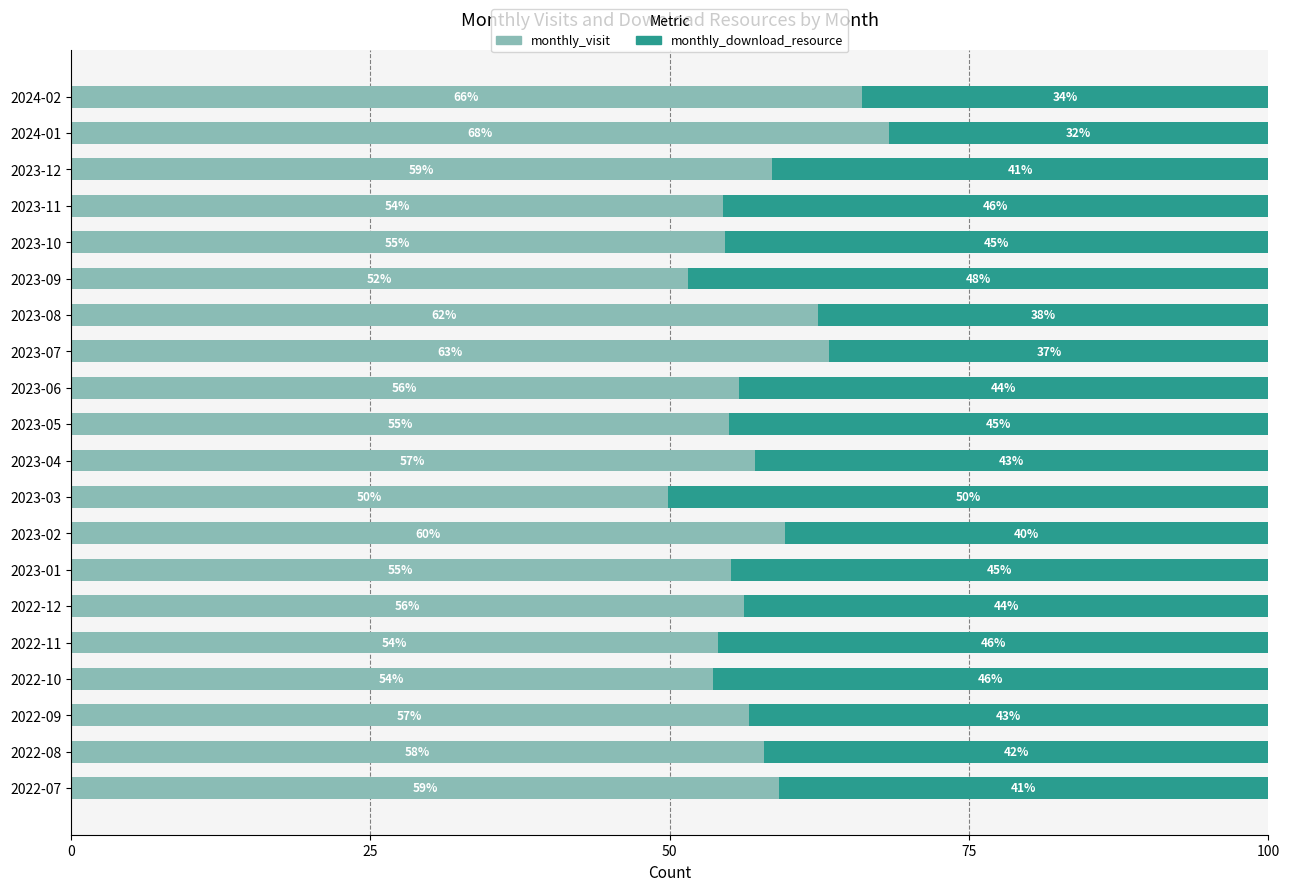

At which label does monthly_visit reach its peak?

2024-01